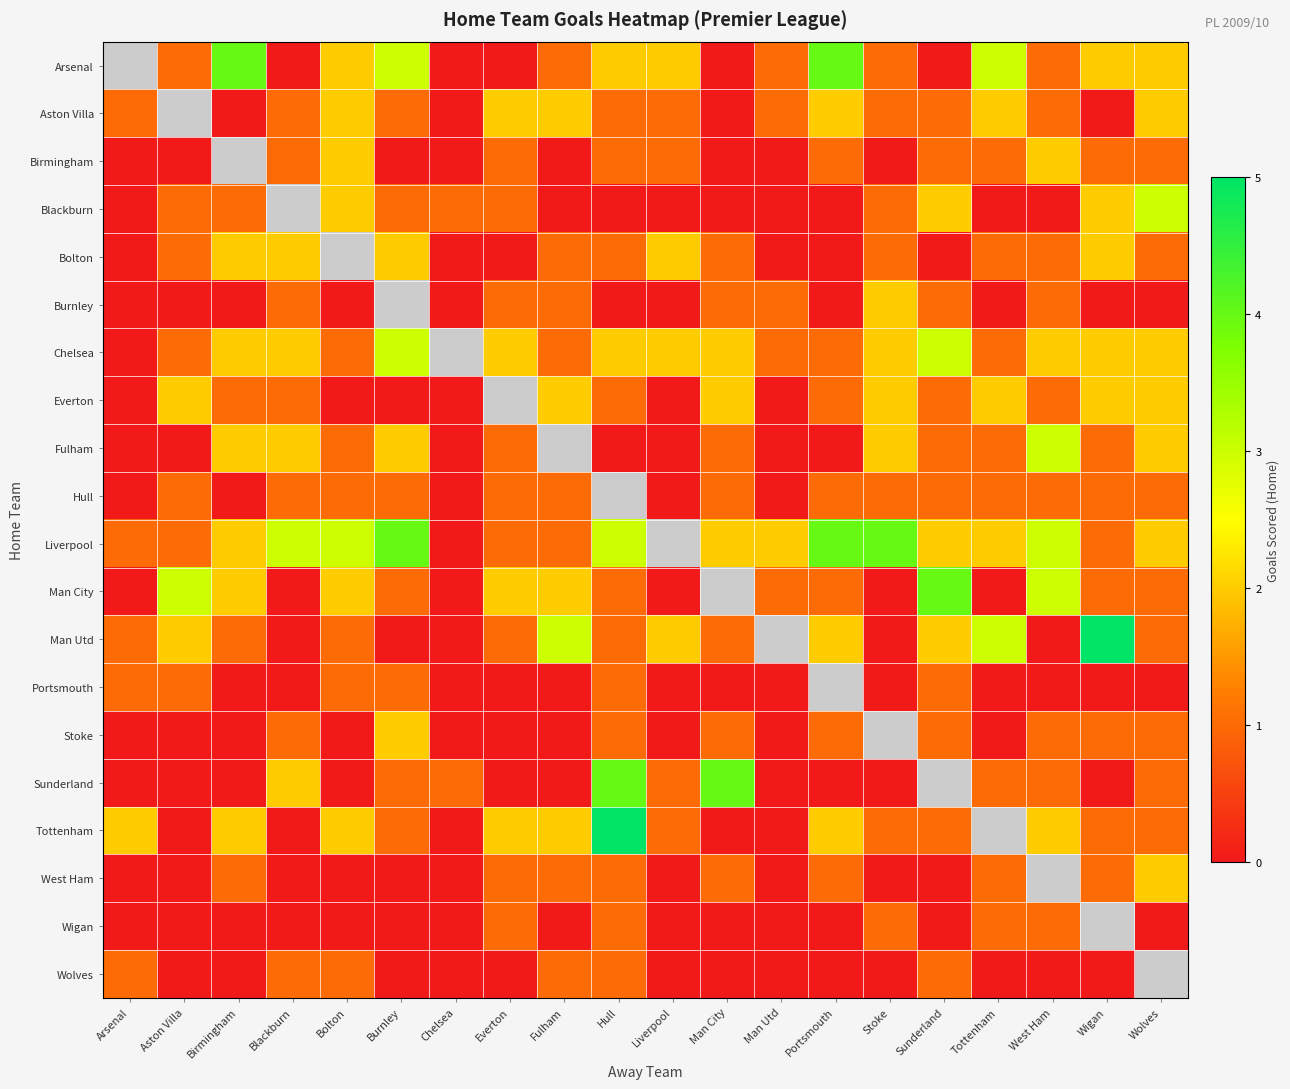

Is it true that Arsenal equals 2.0 at Liverpool?

True